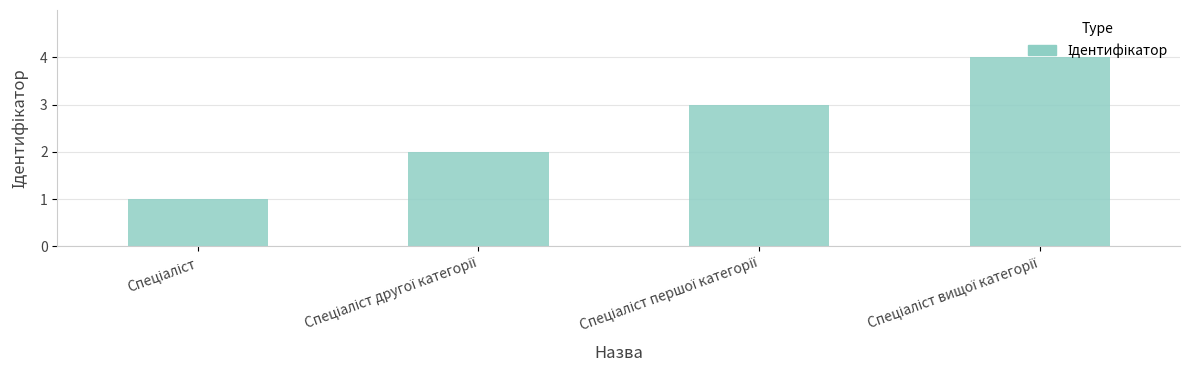

How many data points does each series have?

4